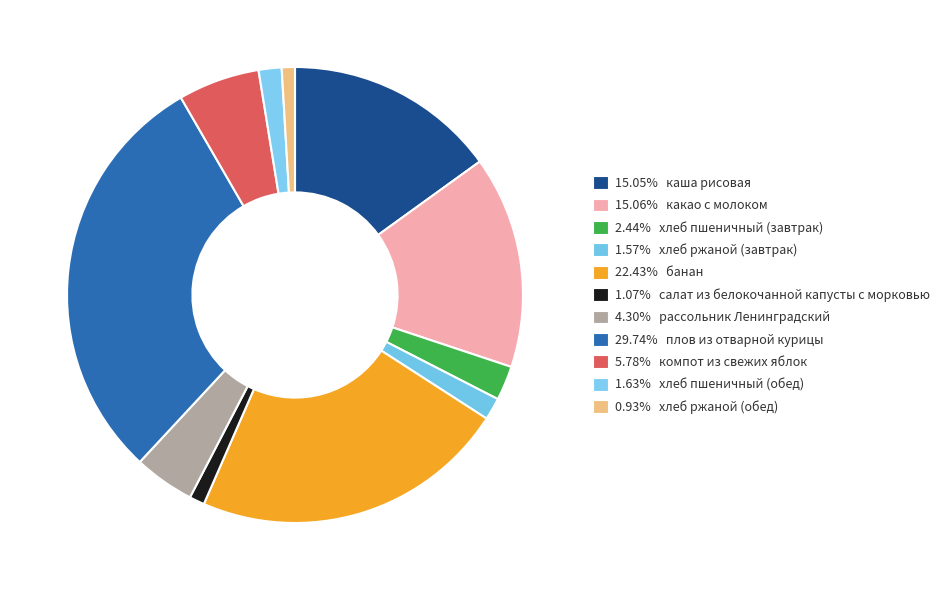

How many segments does this pie chart have?

11